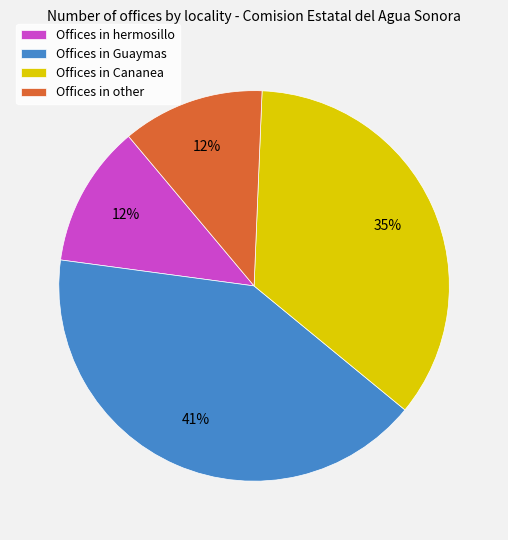

Count the number of slices in the pie.

4